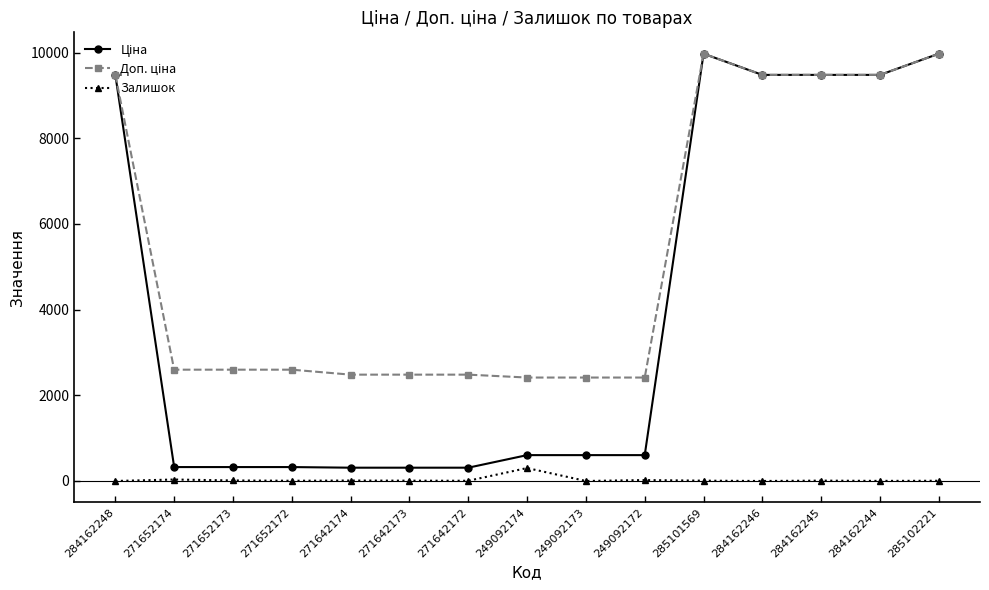

At how many categories does at least one series exceed 8199?

6